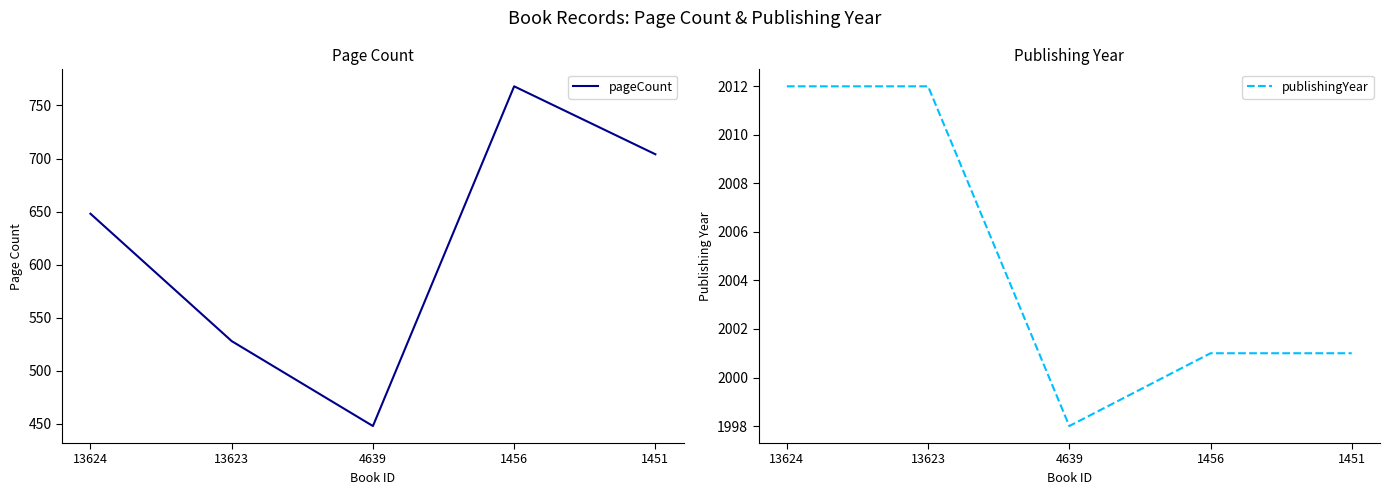

What are all the series names shown in the legend?

pageCount, publishingYear